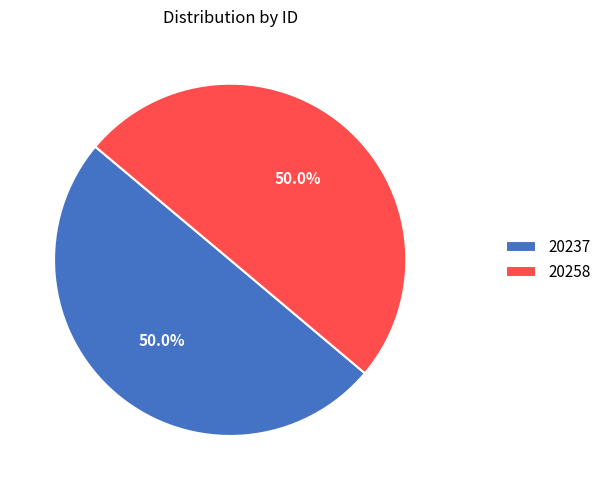

Combined, do 20258 and 20237 account for over 50%?

Yes